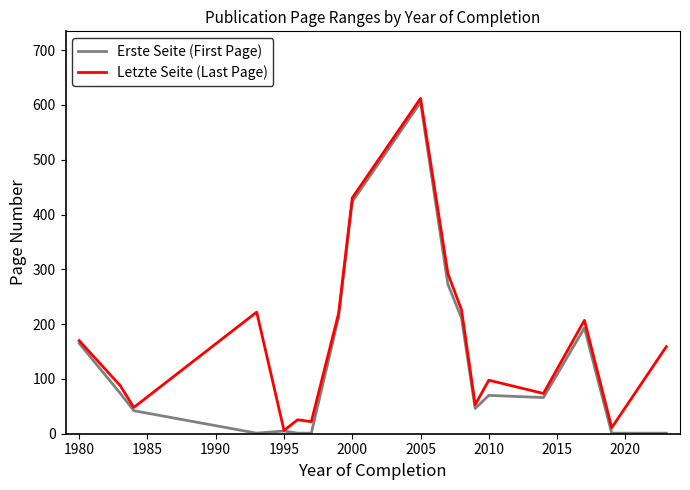

How many values in the Erste Seite (First Page) series are below 70?

9